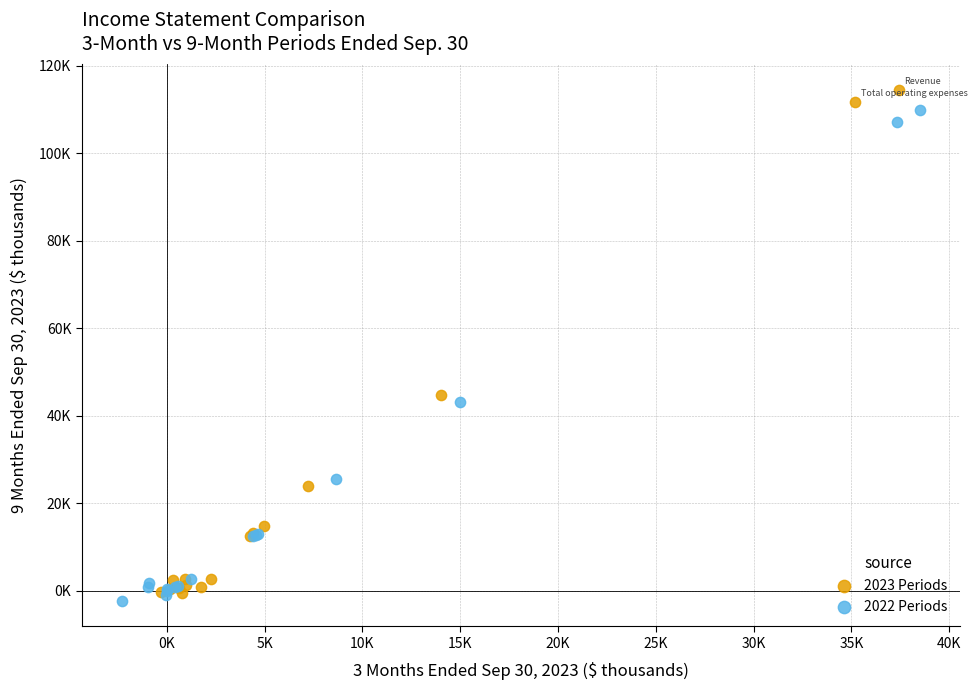

What are all the series names shown in the legend?

2023 Periods, 2022 Periods